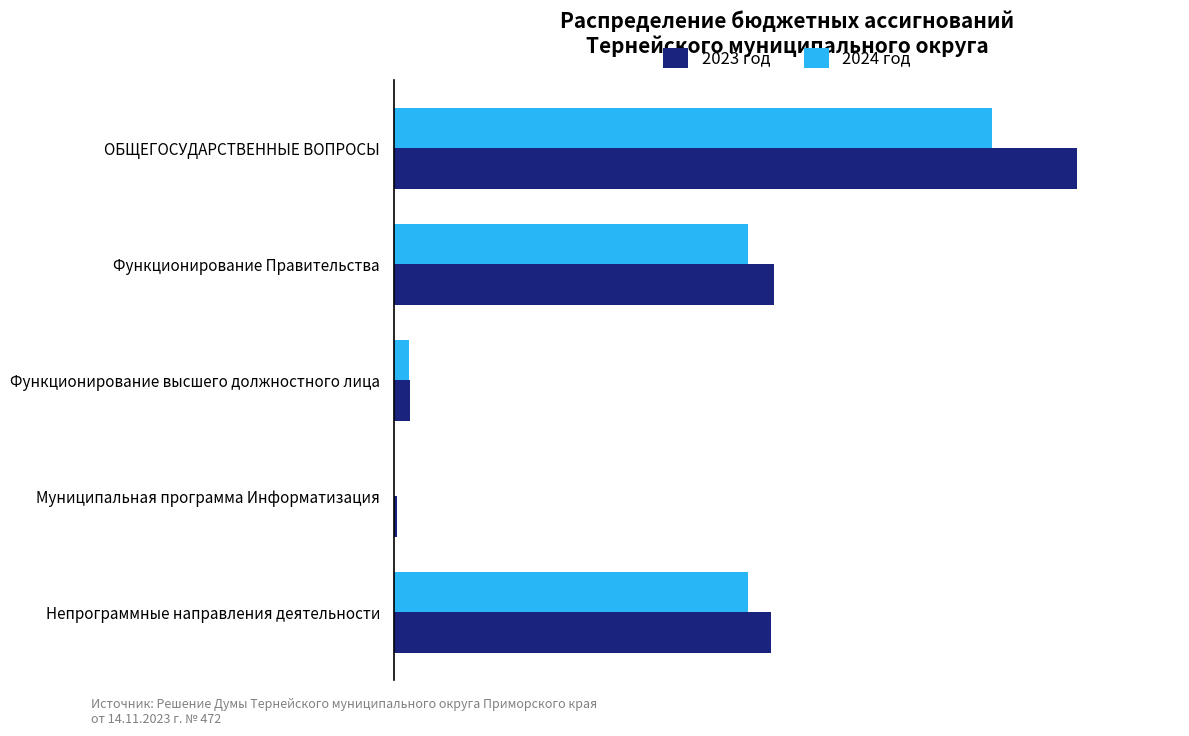

What are all the series names shown in the legend?

2023 год, 2024 год